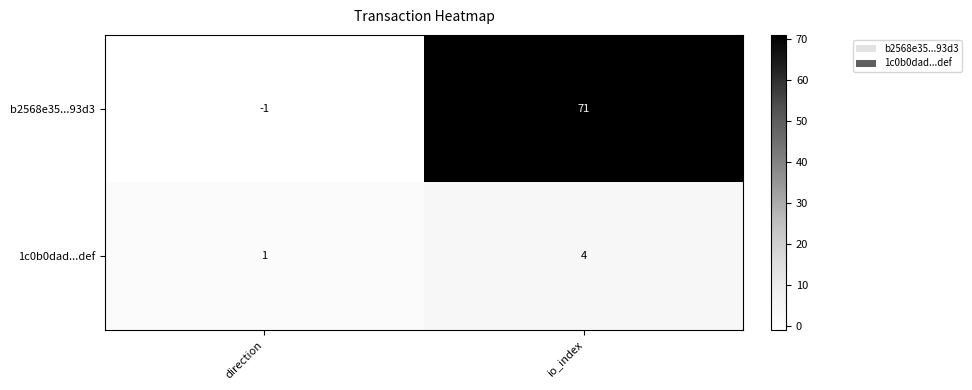

List the labels in order of b2568e35...93d3 value, largest first.

io_index, direction